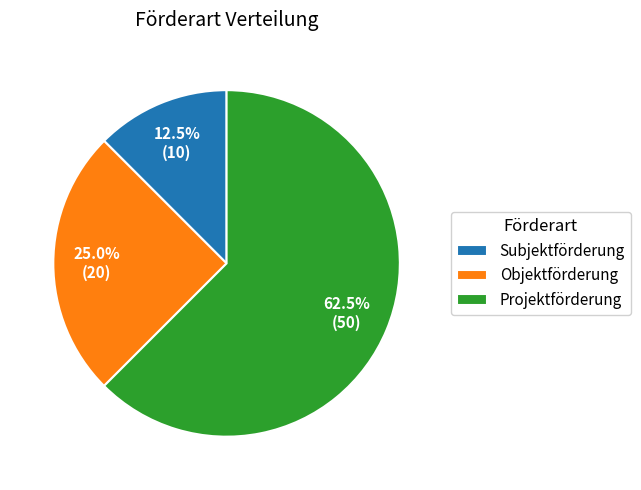

What is the majority slice?

Projektförderung